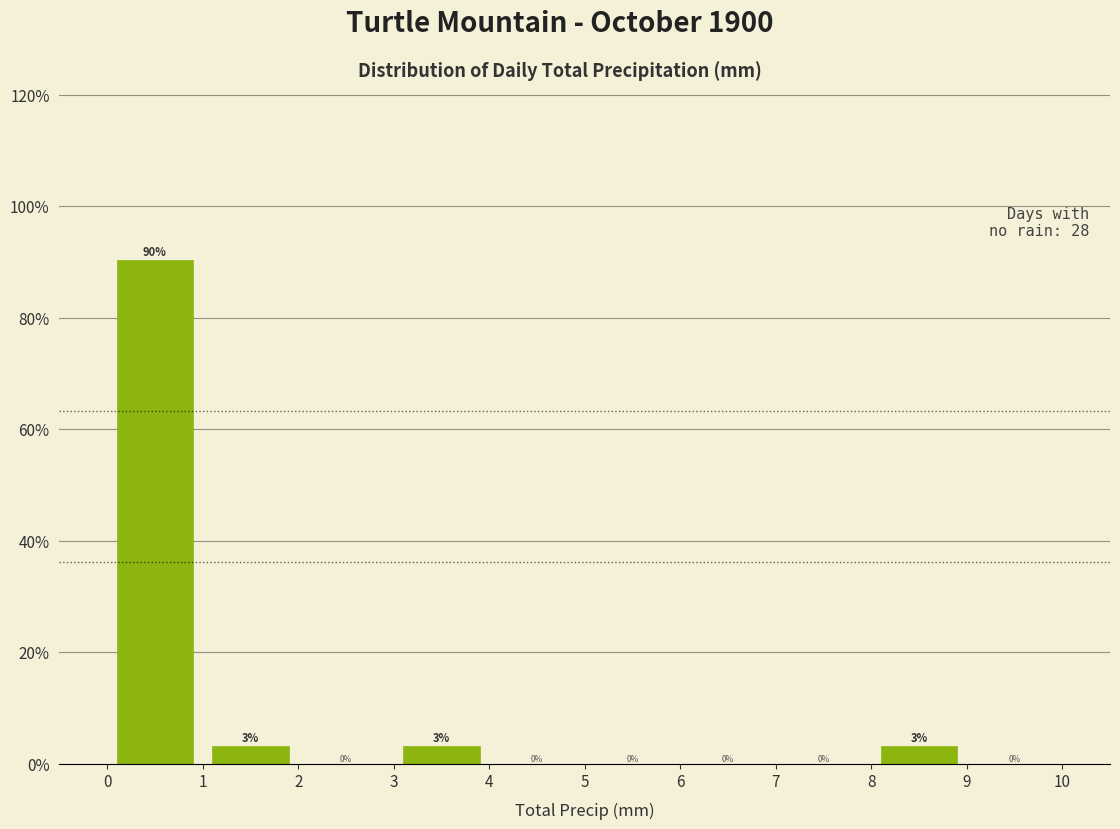

Over which range of the x-axis is the bar tallest?

0 to 1